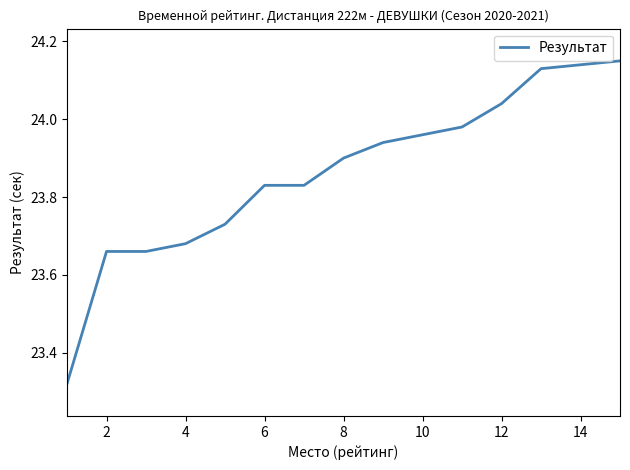

Which has a higher value, 4 or 8?

8